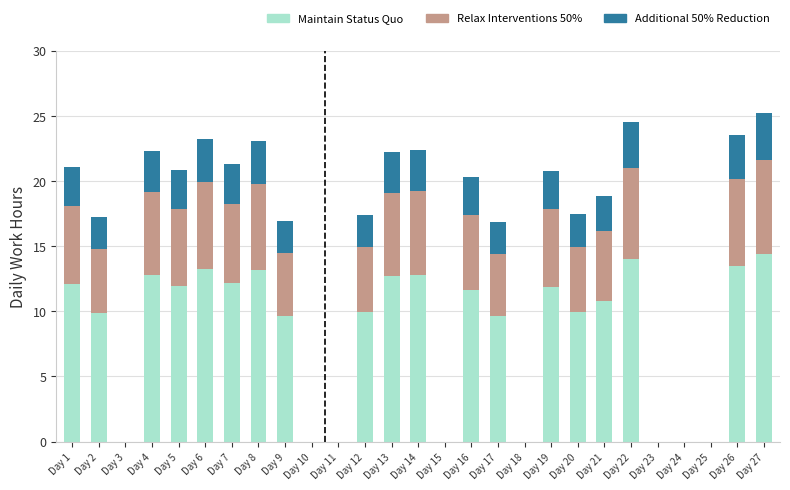

Where does the Maintain Status Quo series first go above 10?

Day 1